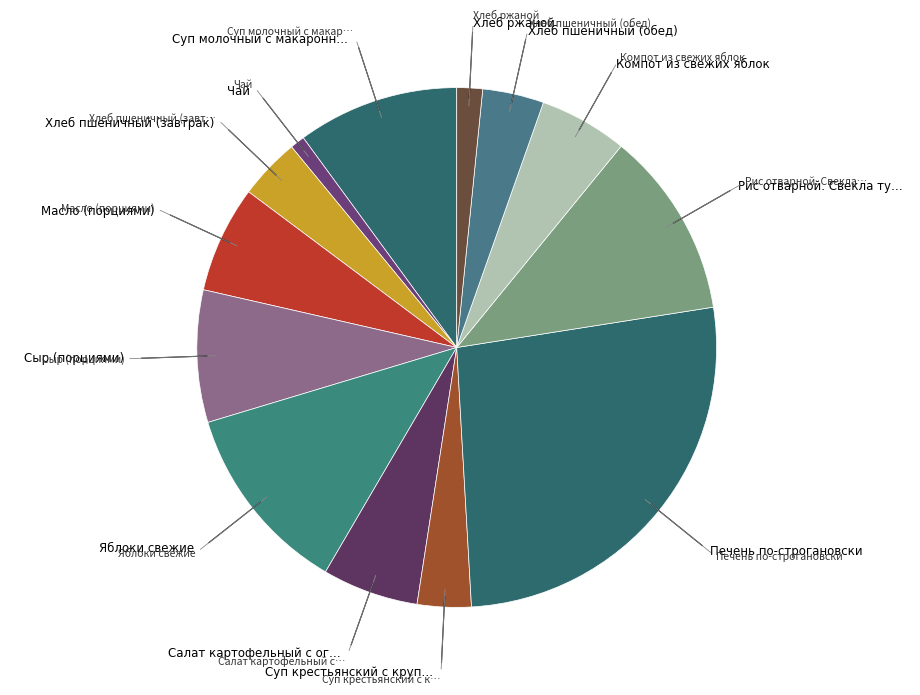

How many segments does this pie chart have?

13